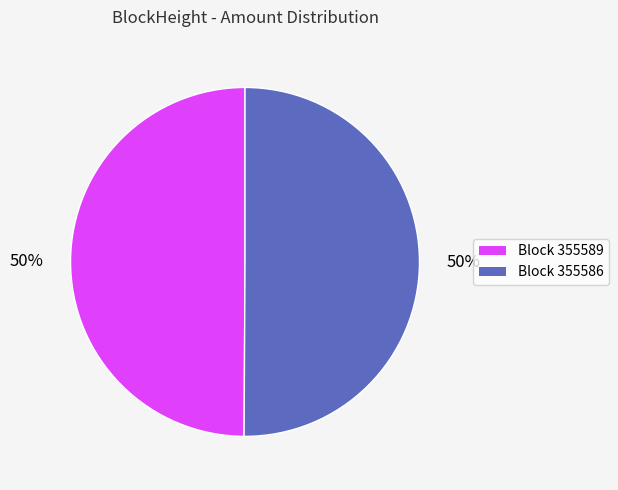

To the nearest percent, what is the average slice percentage?

50%